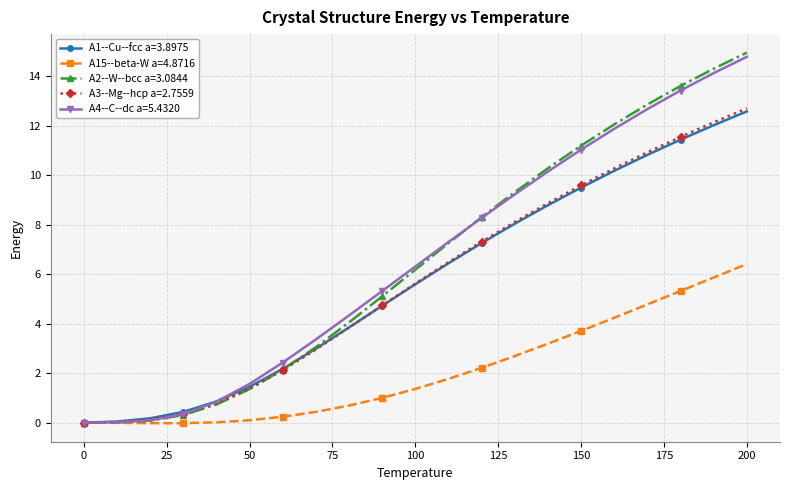

True or false: A3--Mg--hcp a=2.7559 has more than 2 points higher than both neighbors.

False